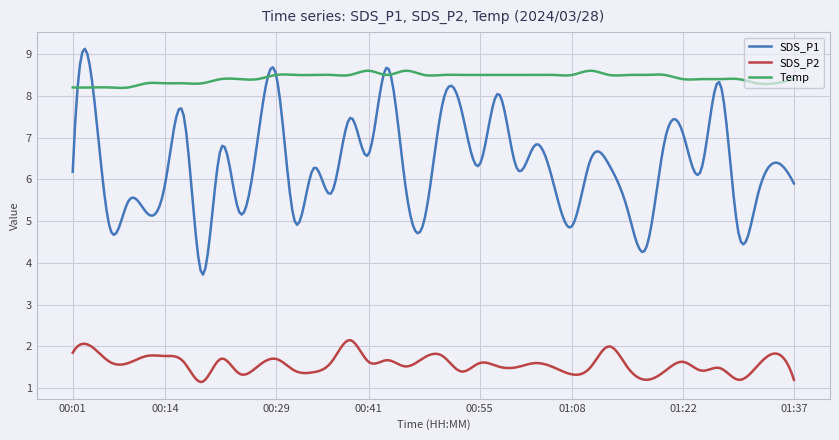

How many lines are shown in the chart?

3